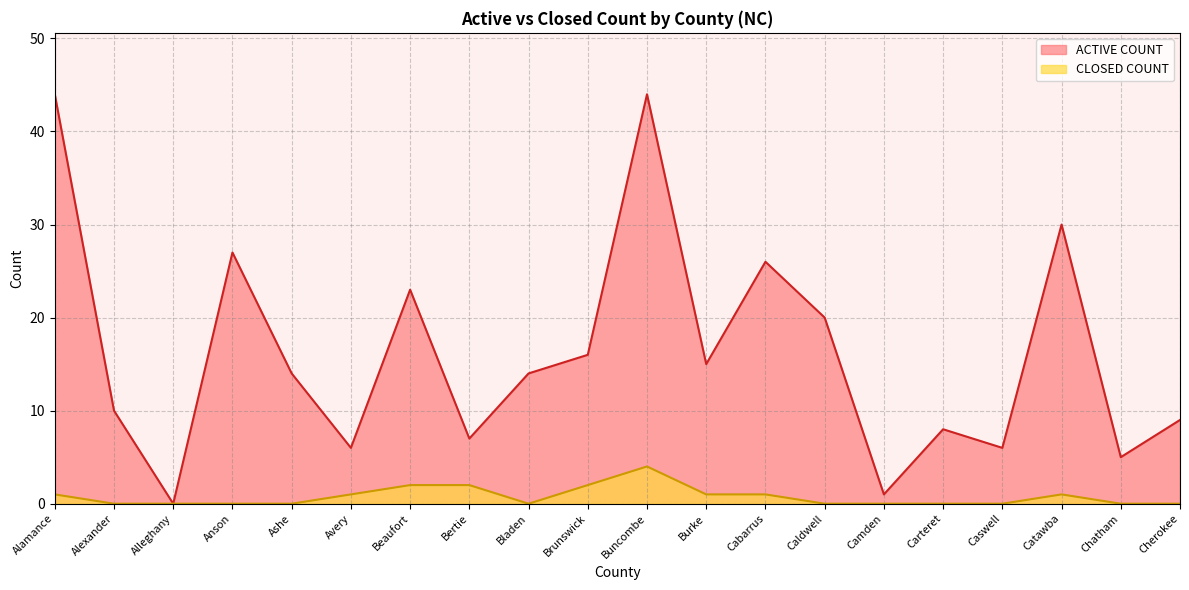

Which label corresponds to the largest value in the chart?

Alamance